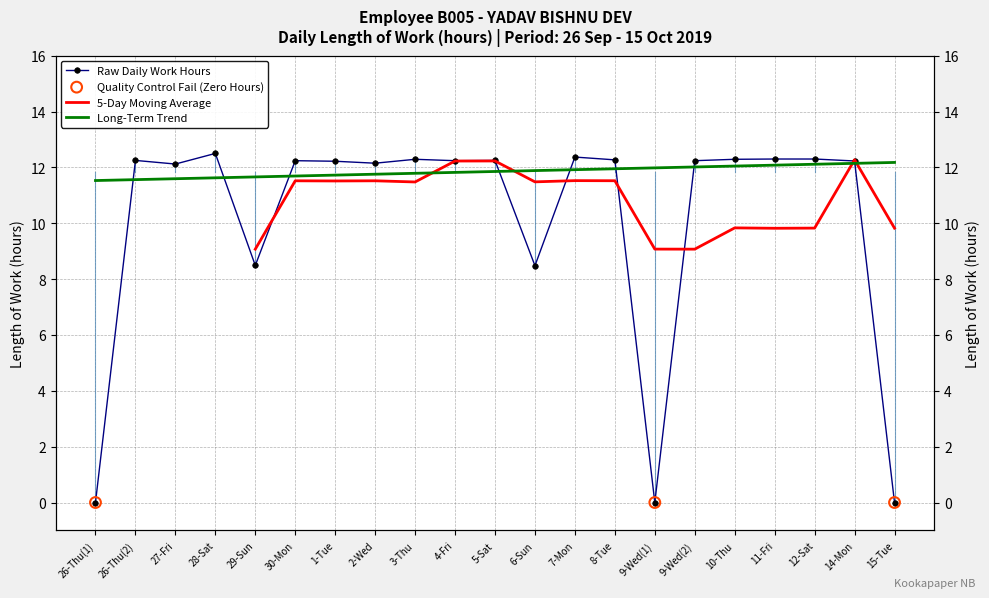

Which has a higher value, 15-Tue or 5-Sat?

5-Sat